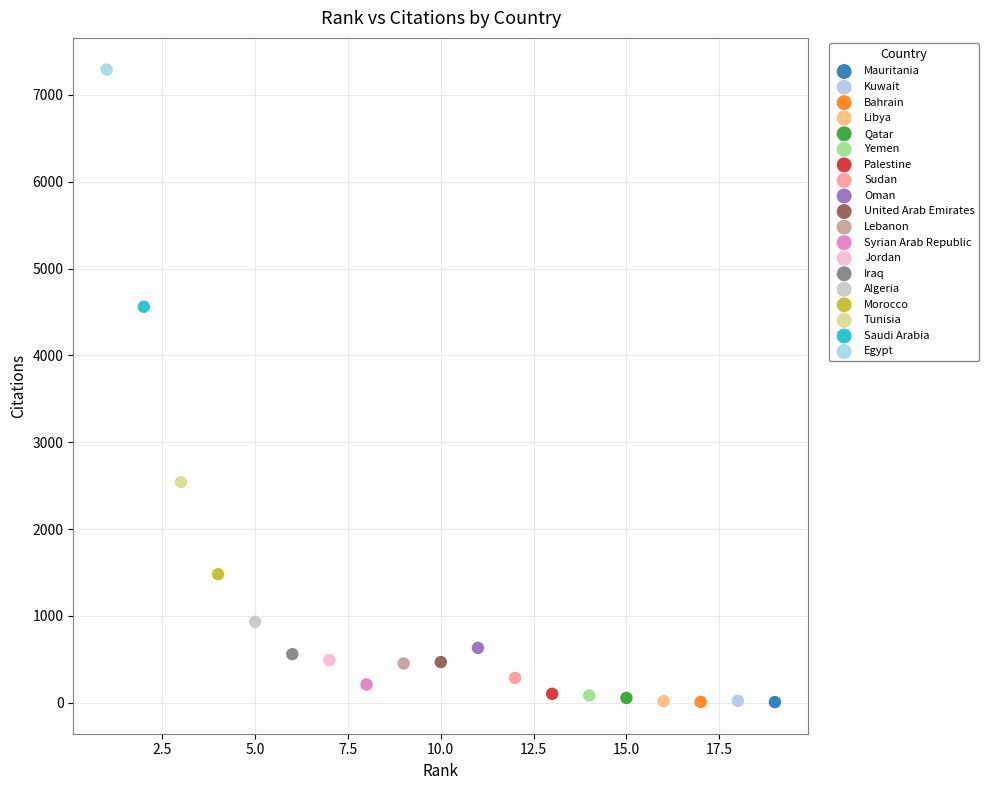

Which series reaches the maximum Y coordinate?

Egypt